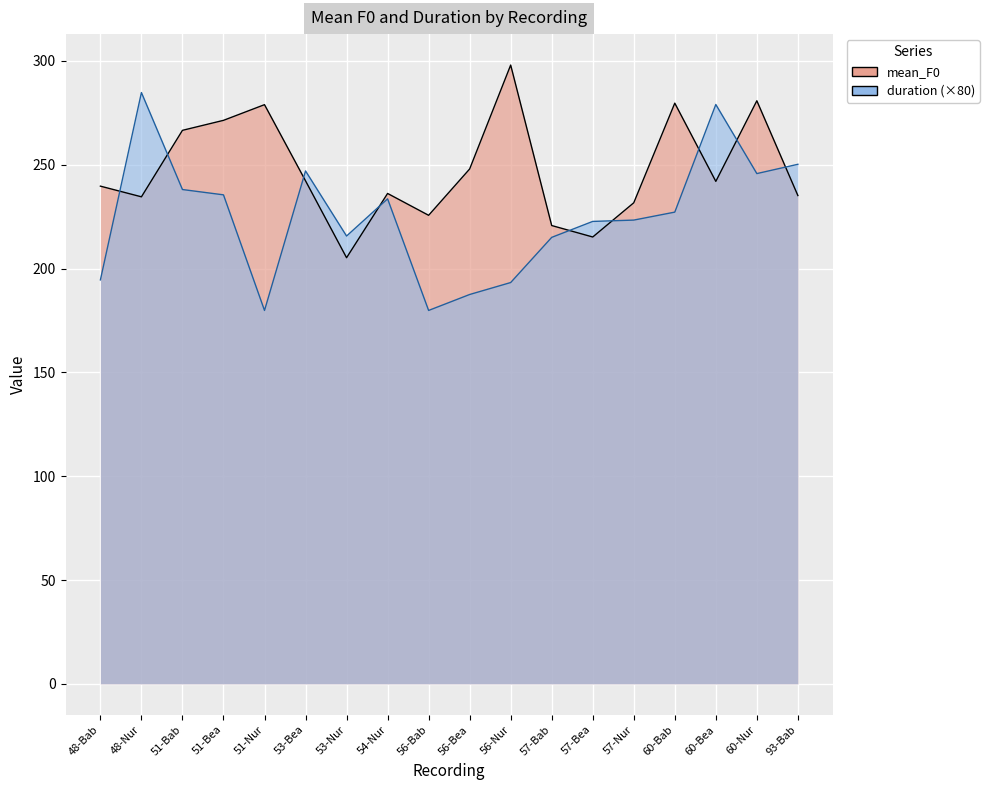

Where is duration nearest to the value 232?

54-Nur